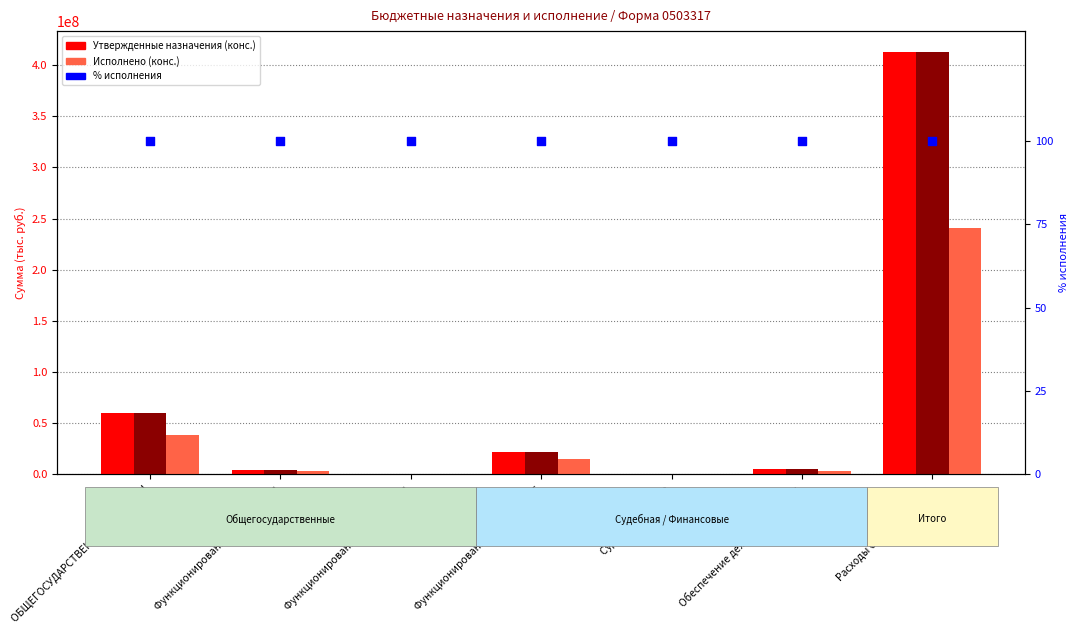

At which category is the sum across all series the highest?

Расходы бюджета - всего